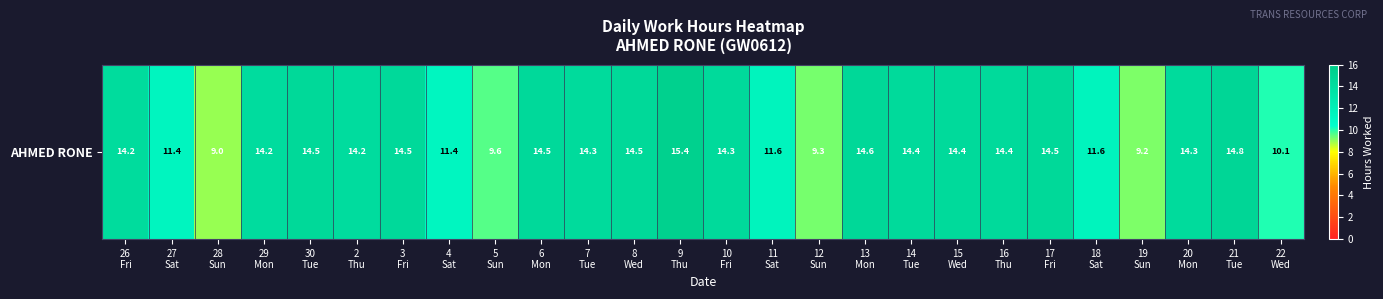

Reading left to right, extract all data points from this chart.

26
Fri=14.2	27
Sat=11.4	28
Sun=9.0	29
Mon=14.2	30
Tue=14.5	2
Thu=14.2	3
Fri=14.5	4
Sat=11.4	5
Sun=9.6	6
Mon=14.5	7
Tue=14.3	8
Wed=14.5	9
Thu=15.4	10
Fri=14.3	11
Sat=11.6	12
Sun=9.3	13
Mon=14.6	14
Tue=14.4	15
Wed=14.4	16
Thu=14.4	17
Fri=14.5	18
Sat=11.6	19
Sun=9.2	20
Mon=14.3	21
Tue=14.8	22
Wed=10.1